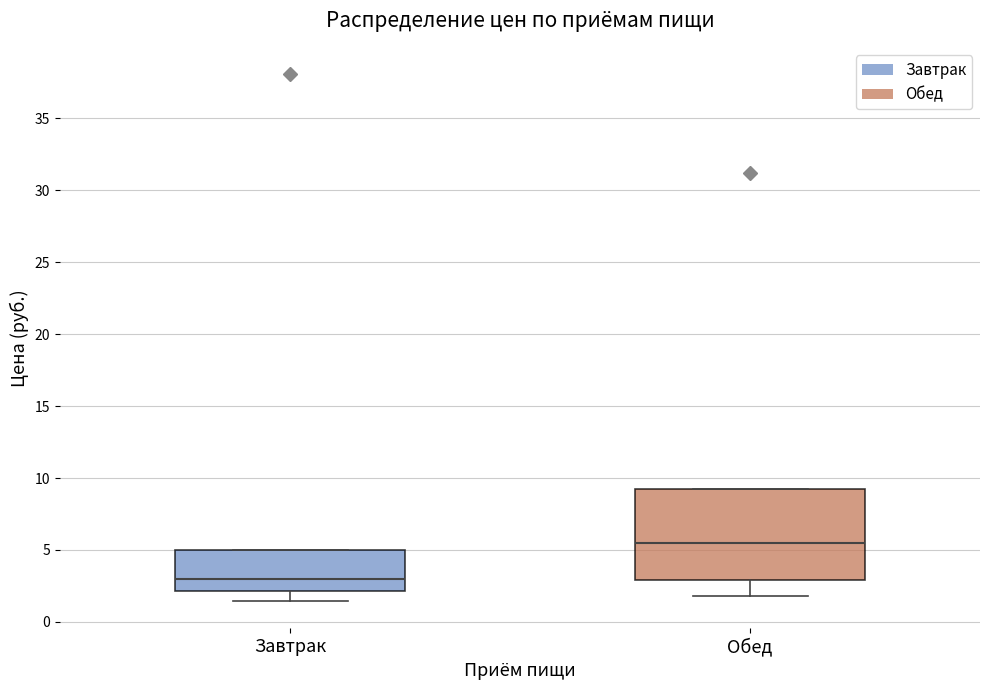

Which box is the tallest, from its lower edge to its upper edge?

Обед